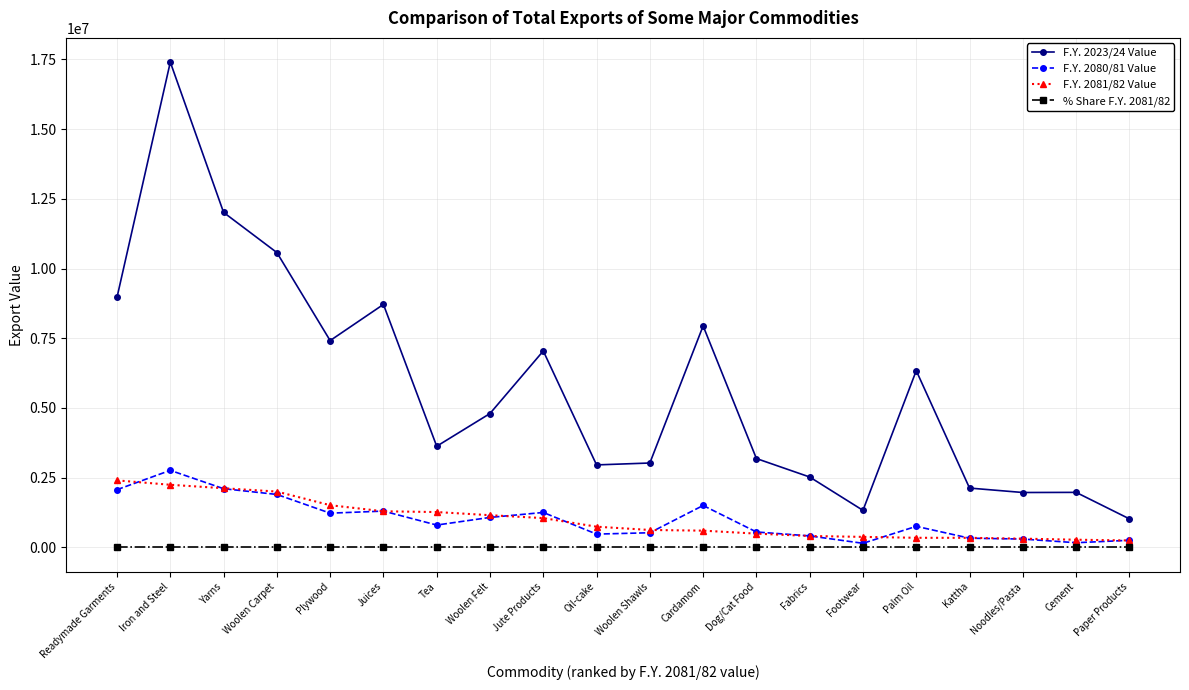

Which series has the largest total across all categories?

F.Y. 2023/24 Value